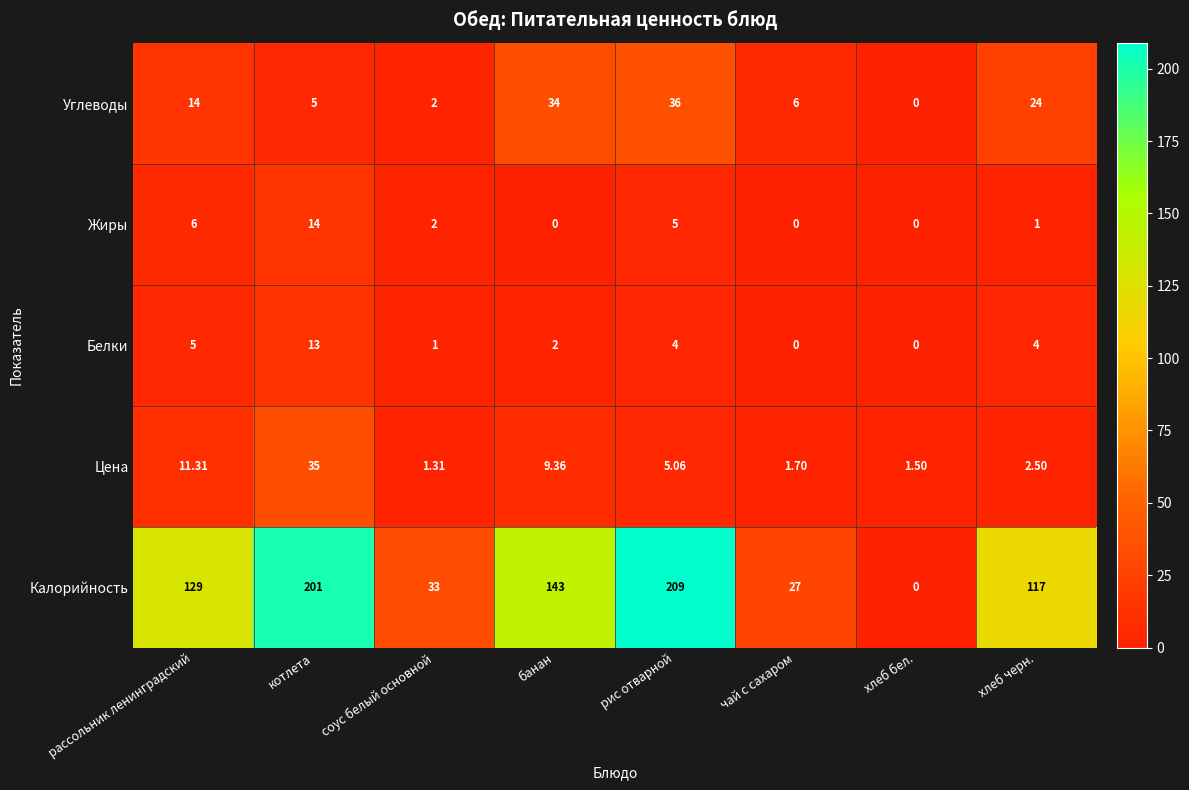

At which label does Цена reach its peak?

котлета